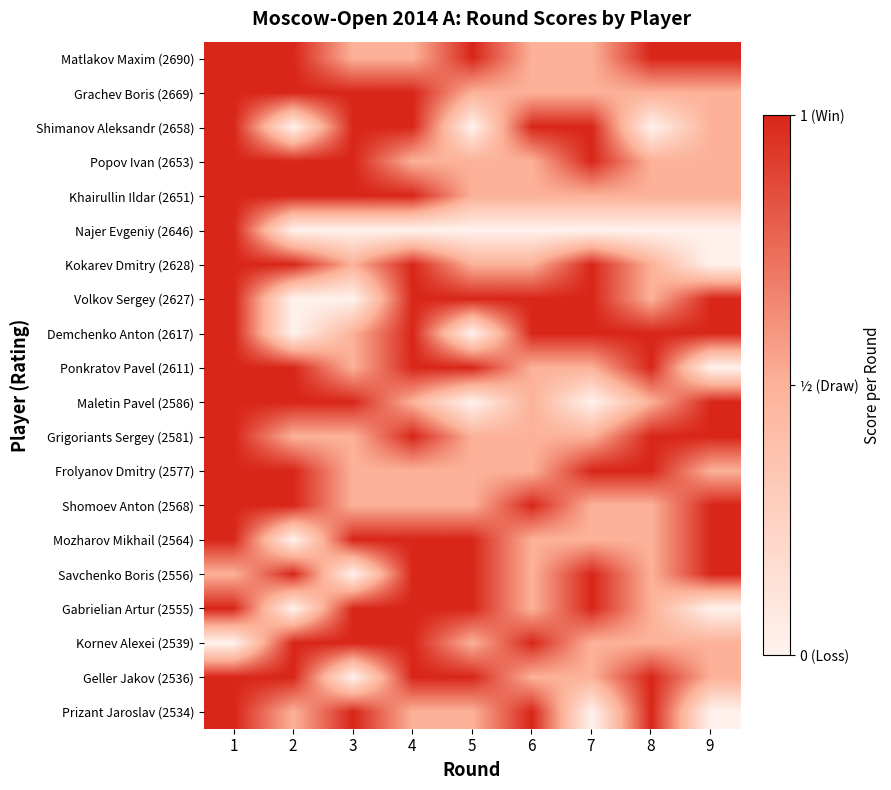

Rank the series by their maximum value, from lowest to highest.

Matlakov Maxim (2690), Grachev Boris (2669), Shimanov Aleksandr (2658), Popov Ivan (2653), Khairullin Ildar (2651), Najer Evgeniy (2646), Kokarev Dmitry (2628), Volkov Sergey (2627), Demchenko Anton (2617), Ponkratov Pavel (2611), Maletin Pavel (2586), Grigoriants Sergey (2581), Frolyanov Dmitry (2577), Shomoev Anton (2568), Mozharov Mikhail (2564), Savchenko Boris (2556), Gabrielian Artur (2555), Kornev Alexei (2539), Geller Jakov (2536), Prizant Jaroslav (2534)